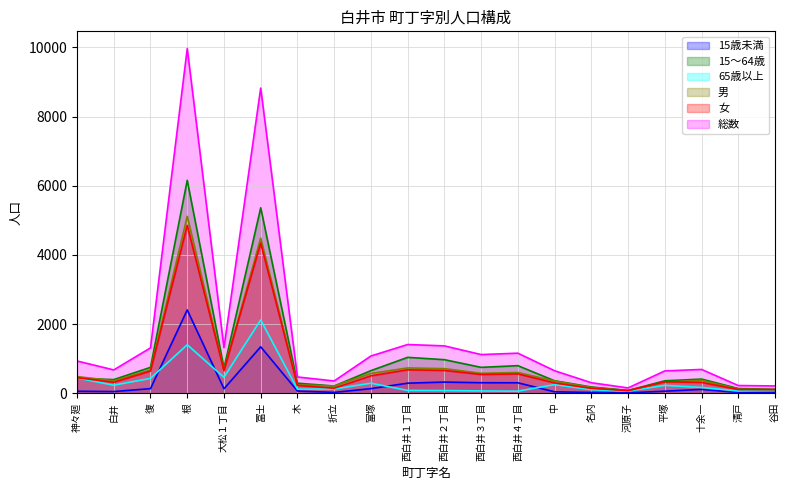

What is the label of the 19th point from the right?

白井